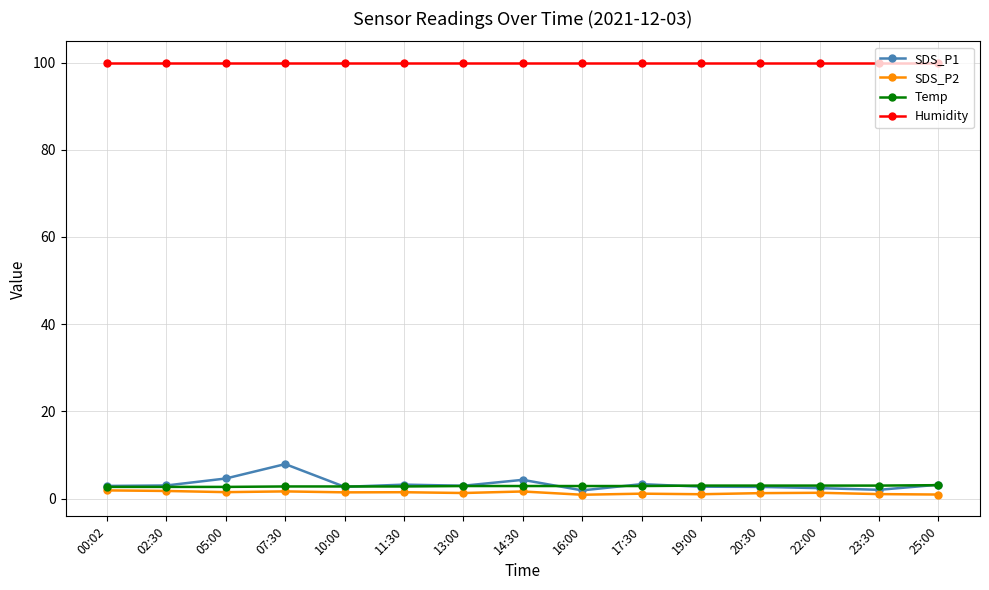

At how many categories does at least one series exceed 57?

15